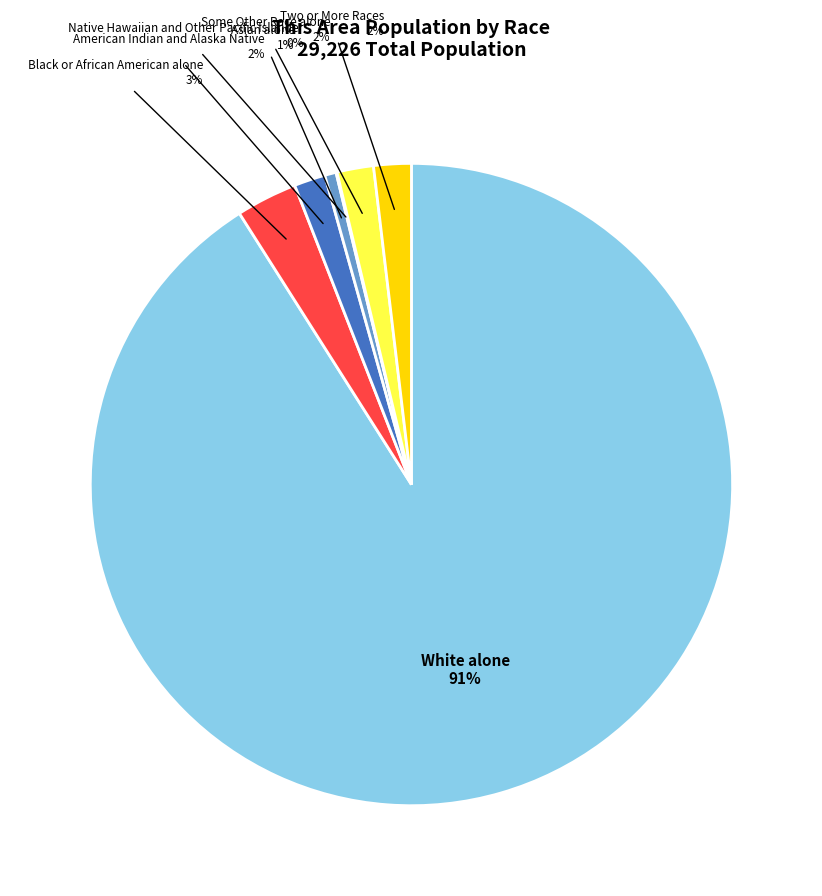

What percentage is the Black or African American alone slice, to the nearest percent?

3%